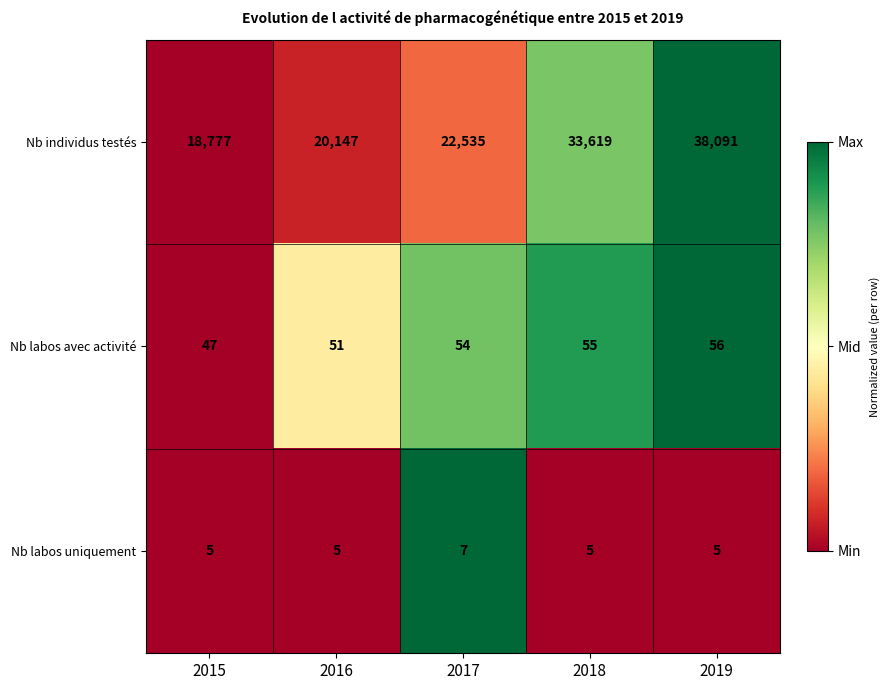

What is the sum of all Nb labos uniquement values?

27